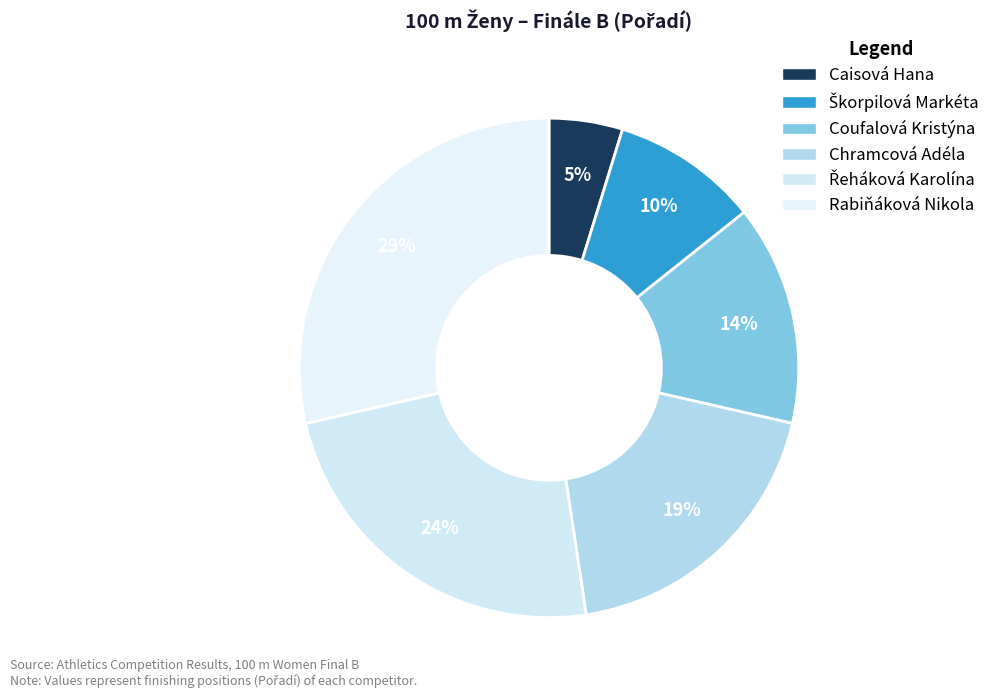

How many segments does this pie chart have?

6